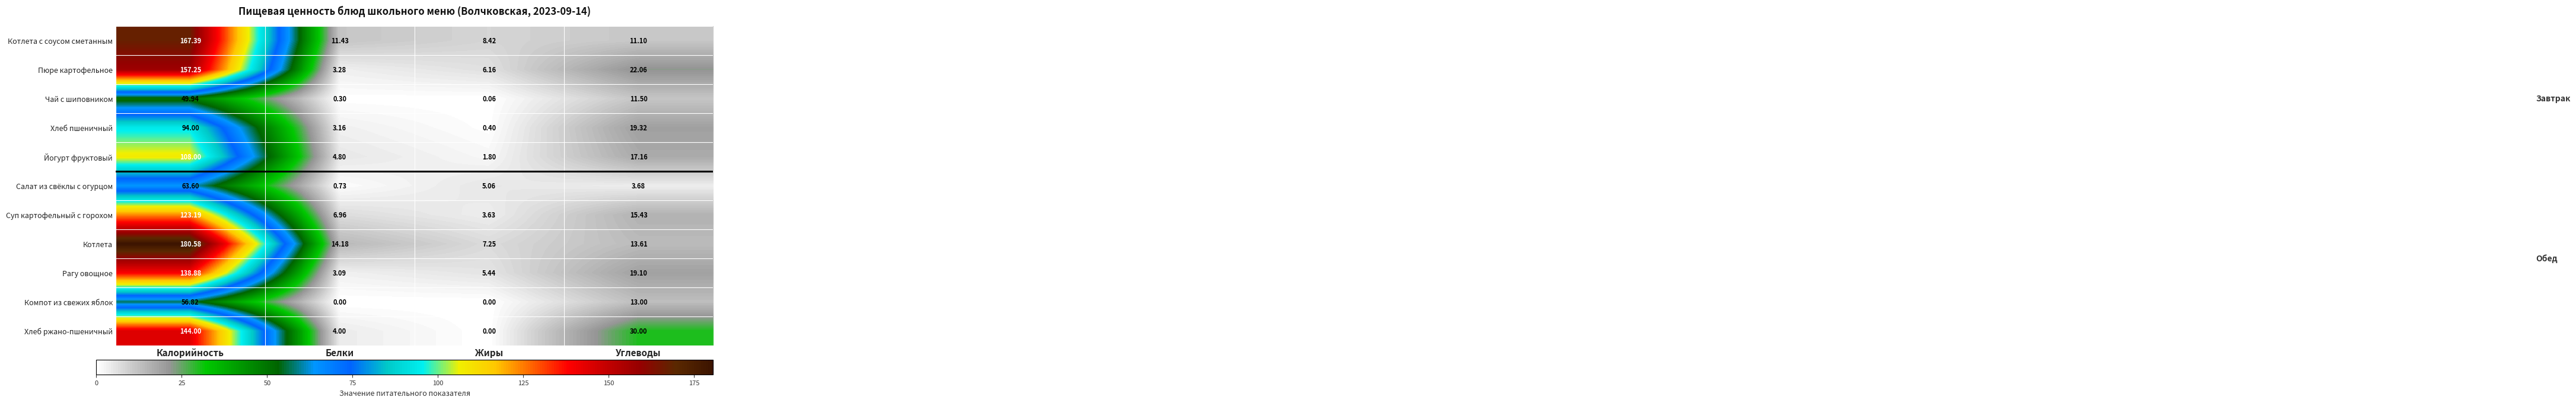

How many distinct data groups are displayed?

11